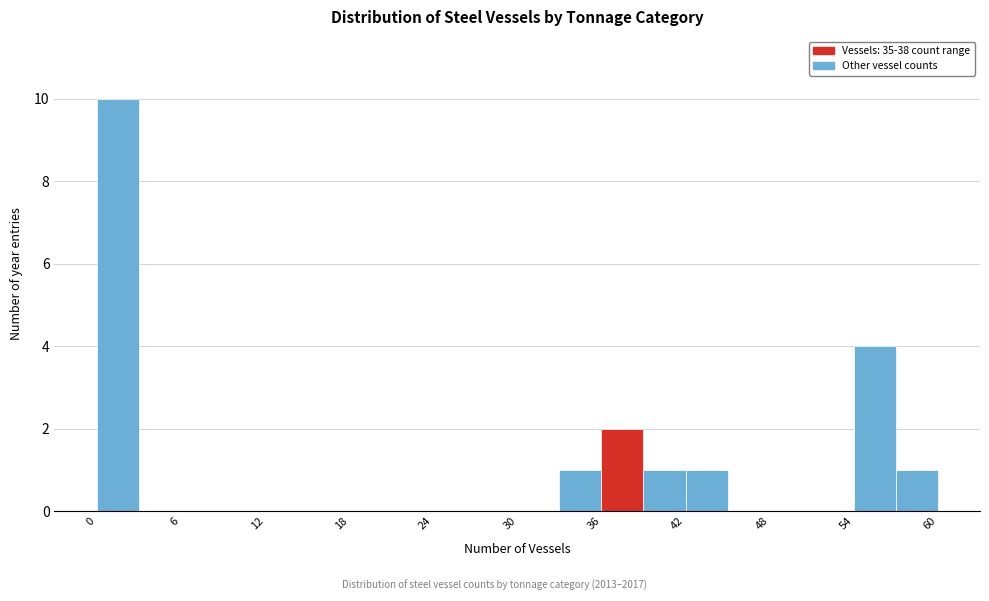

Around what value on the x-axis is the tallest bar? Give the approximate position of its centre, as read against the axis.

2